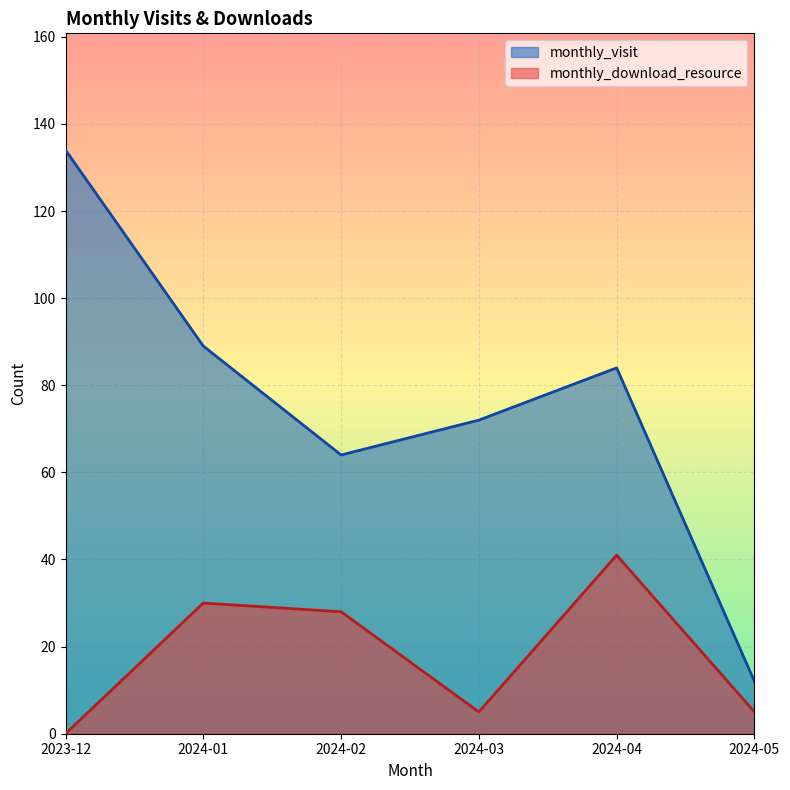

Where does the monthly_visit series first go above 84?

2023-12